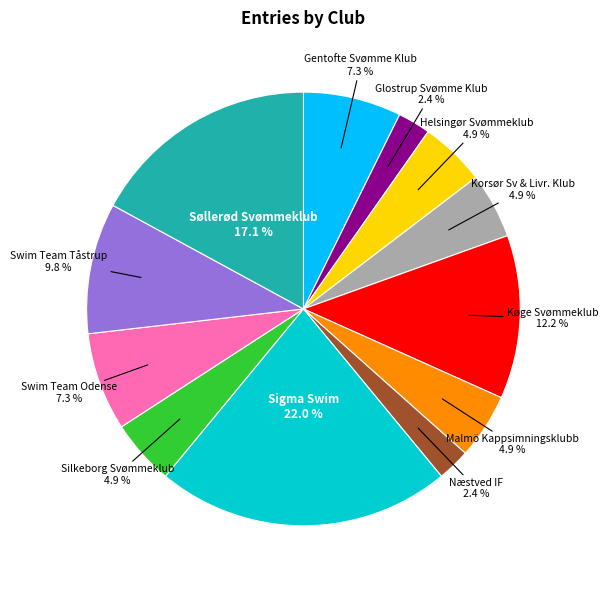

To the nearest percent, what is the difference between the largest and smallest slice percentages?

20%